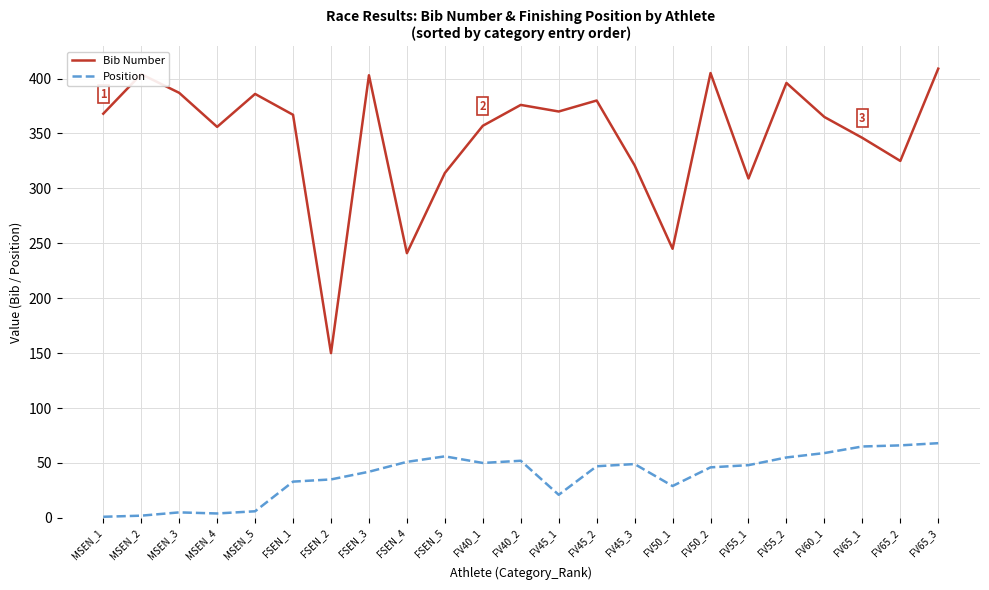

True or false: Bib Number and Position intersect in this chart.

False